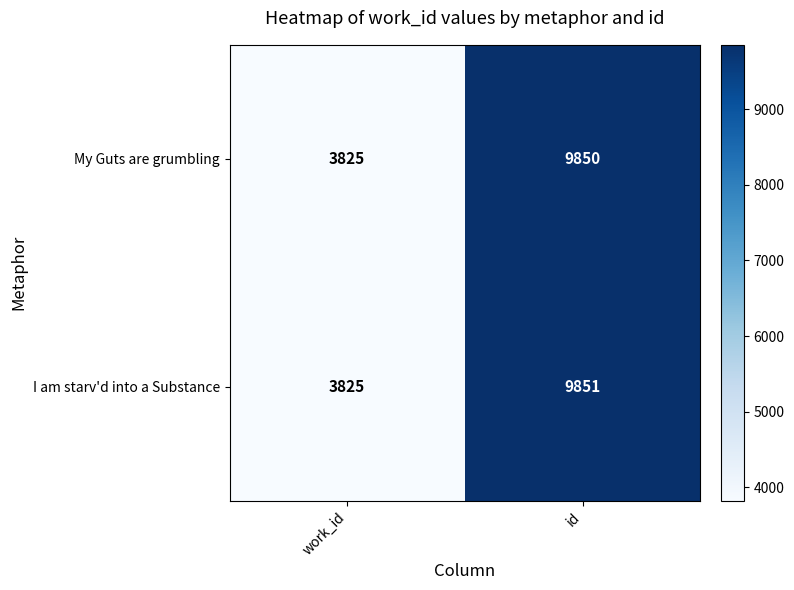

Which series has the widest spread of values?

I am starv'd into a Substance